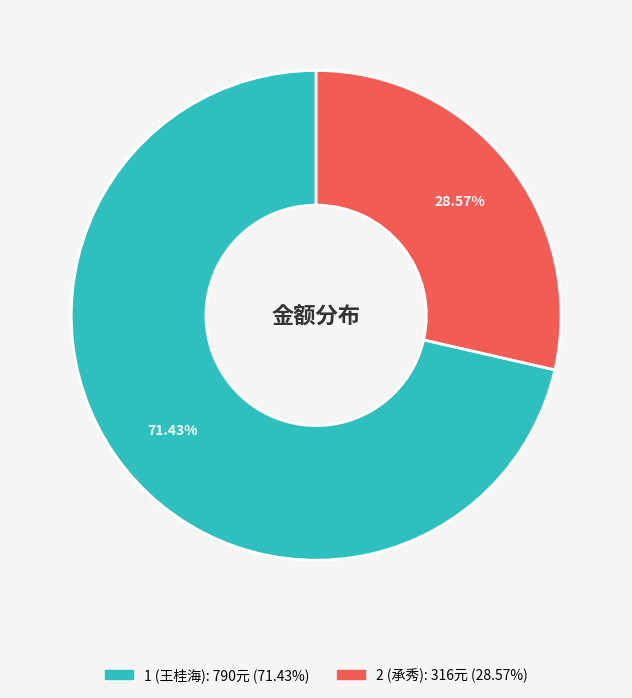

Which category has the biggest portion of the pie?

1 (王桂海)